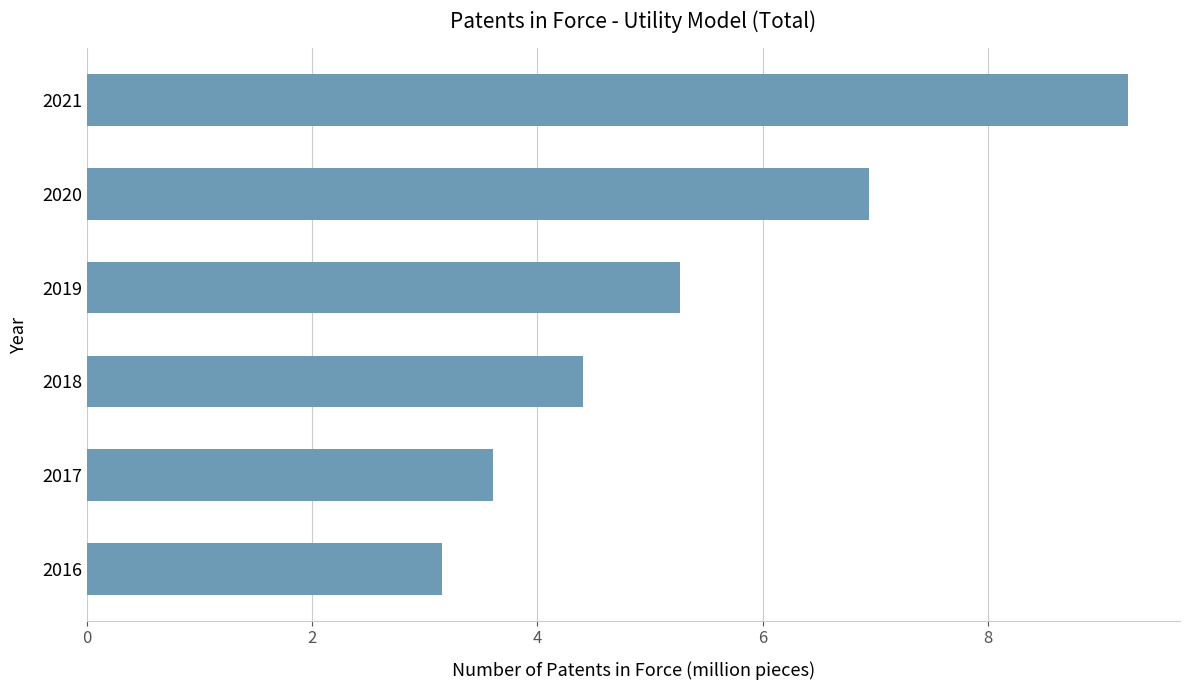

List the labels in order of value, smallest first.

2016, 2017, 2018, 2019, 2020, 2021